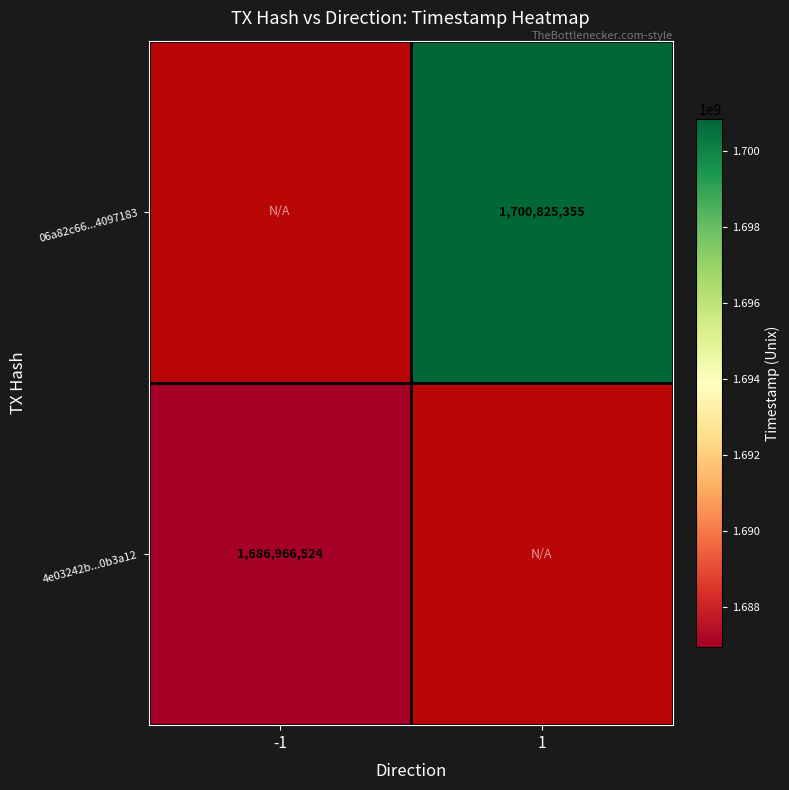

What is the maximum value shown in the chart?

1700825355.0